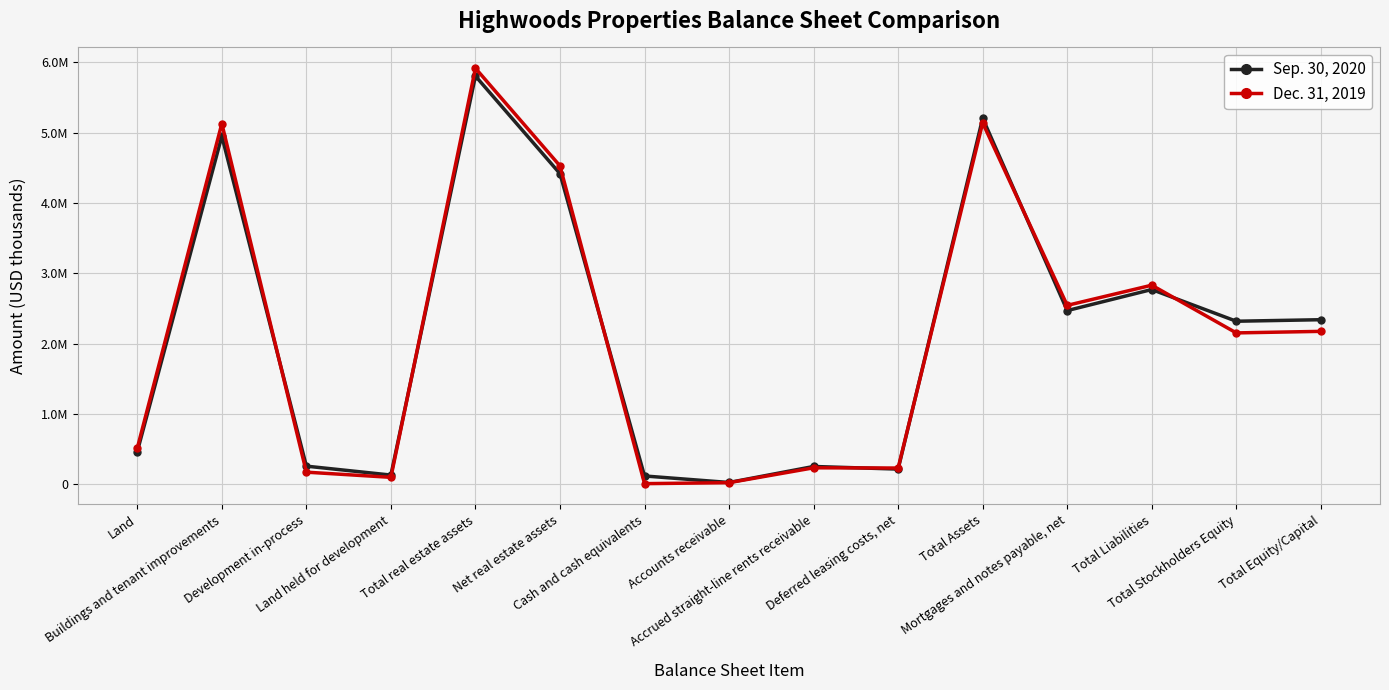

What is the label of the 15th point from the right?

Land